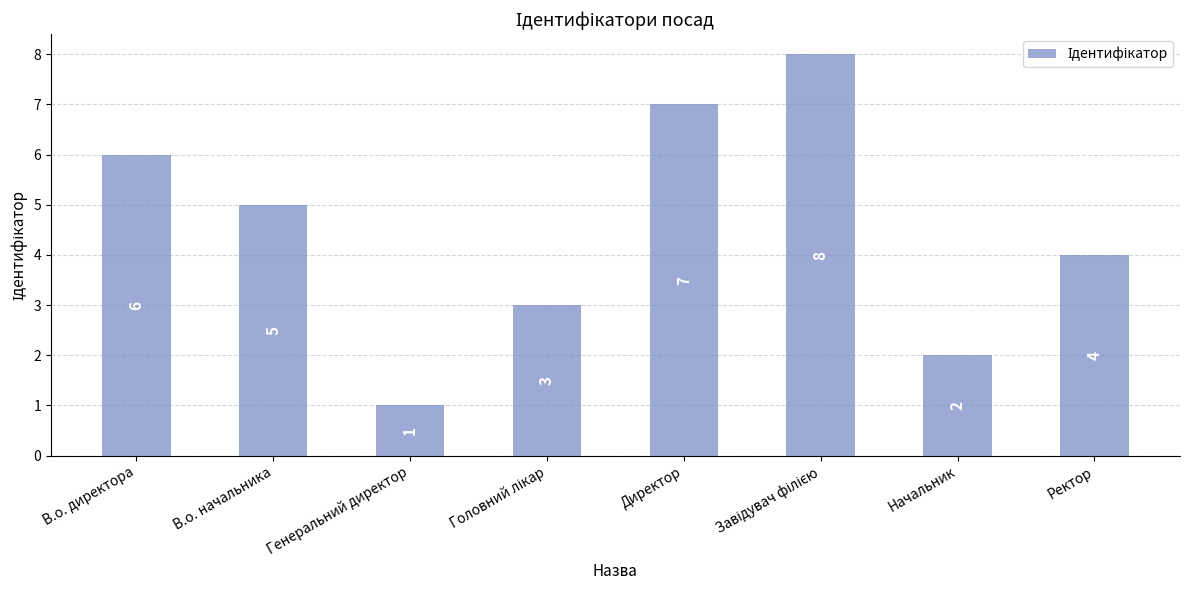

Reading left to right, extract all data points from this chart.

6	5	1	3	7	8	2	4